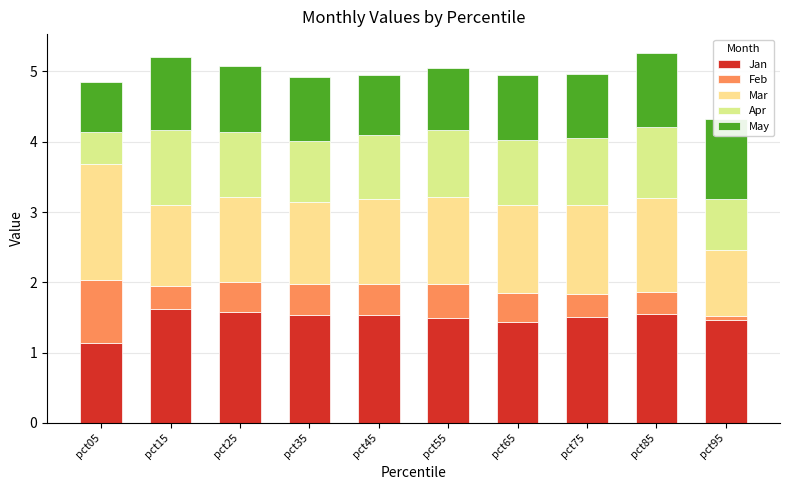

What is the minimum value shown in the chart?

0.1